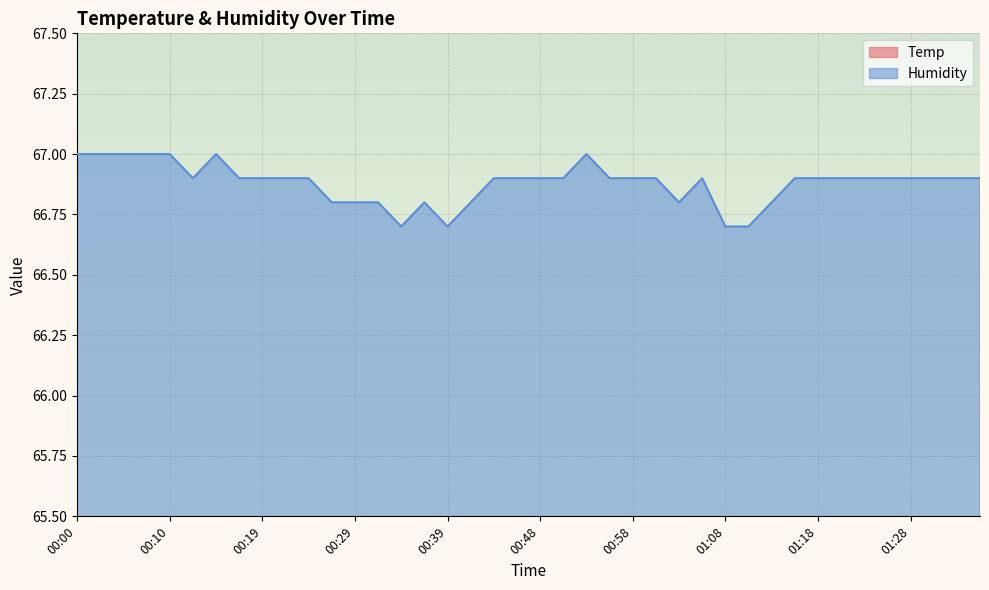

What is the spread (max minus min) of values at 00:12?

45.7